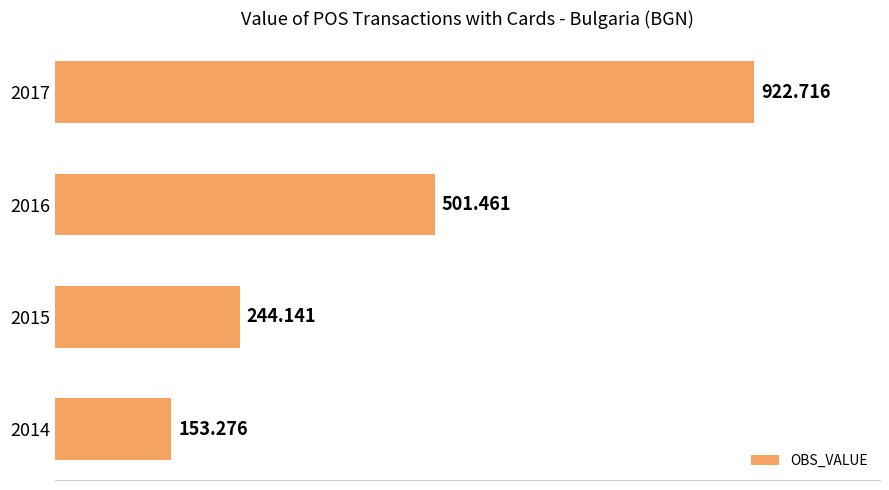

Are the bars horizontal?

Yes